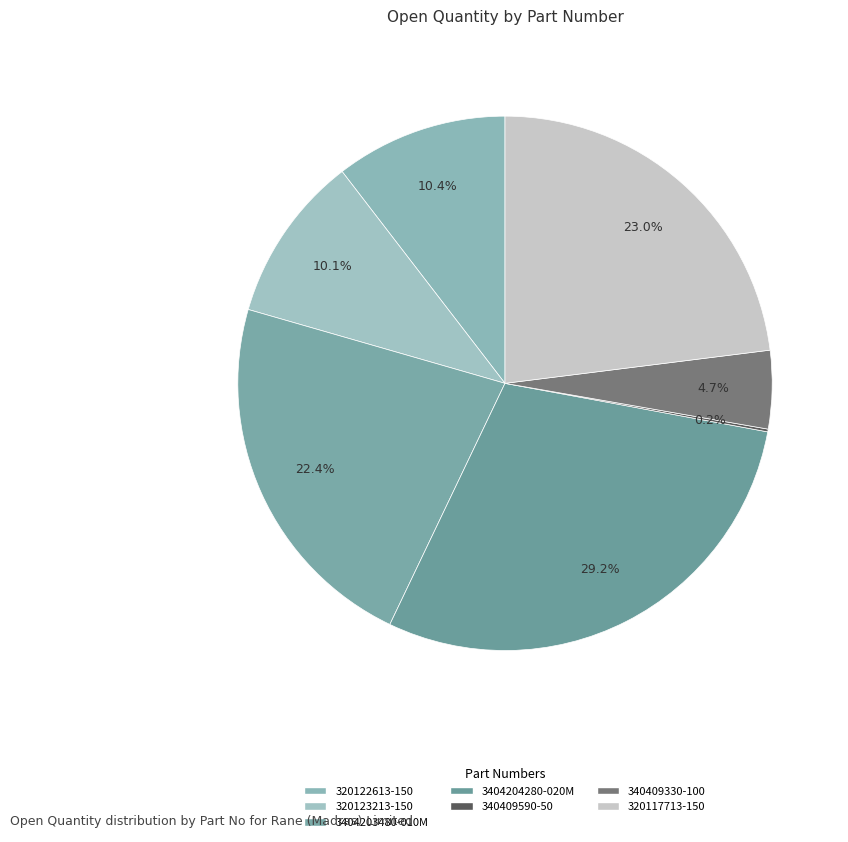

Does any single category account for the majority?

No